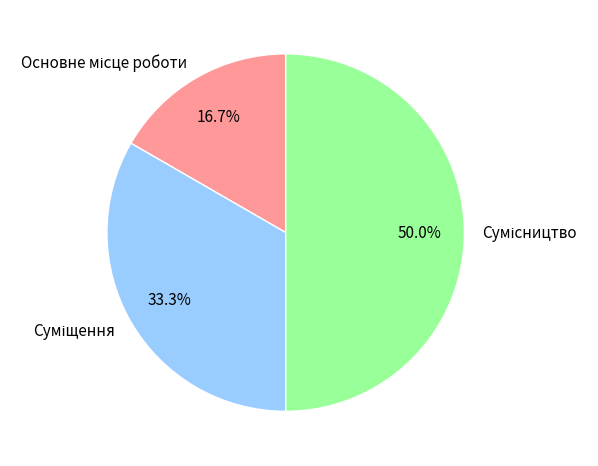

Does Сумісництво represent more than half of the total?

No